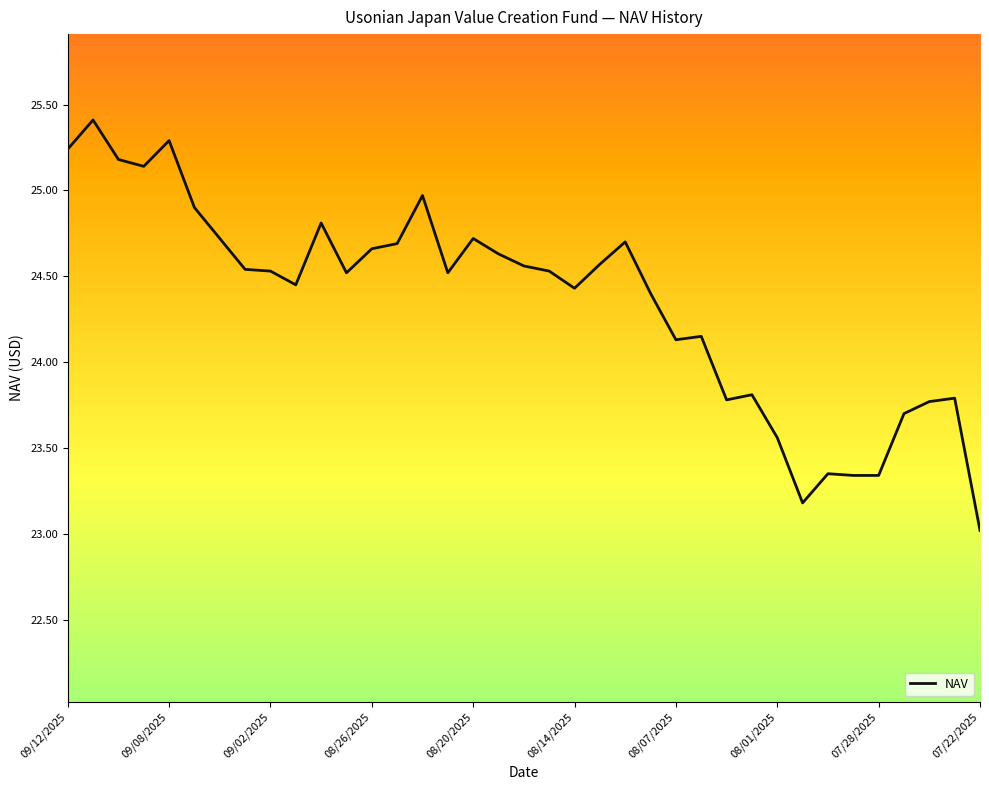

What is the maximum value shown in the chart?

25.4